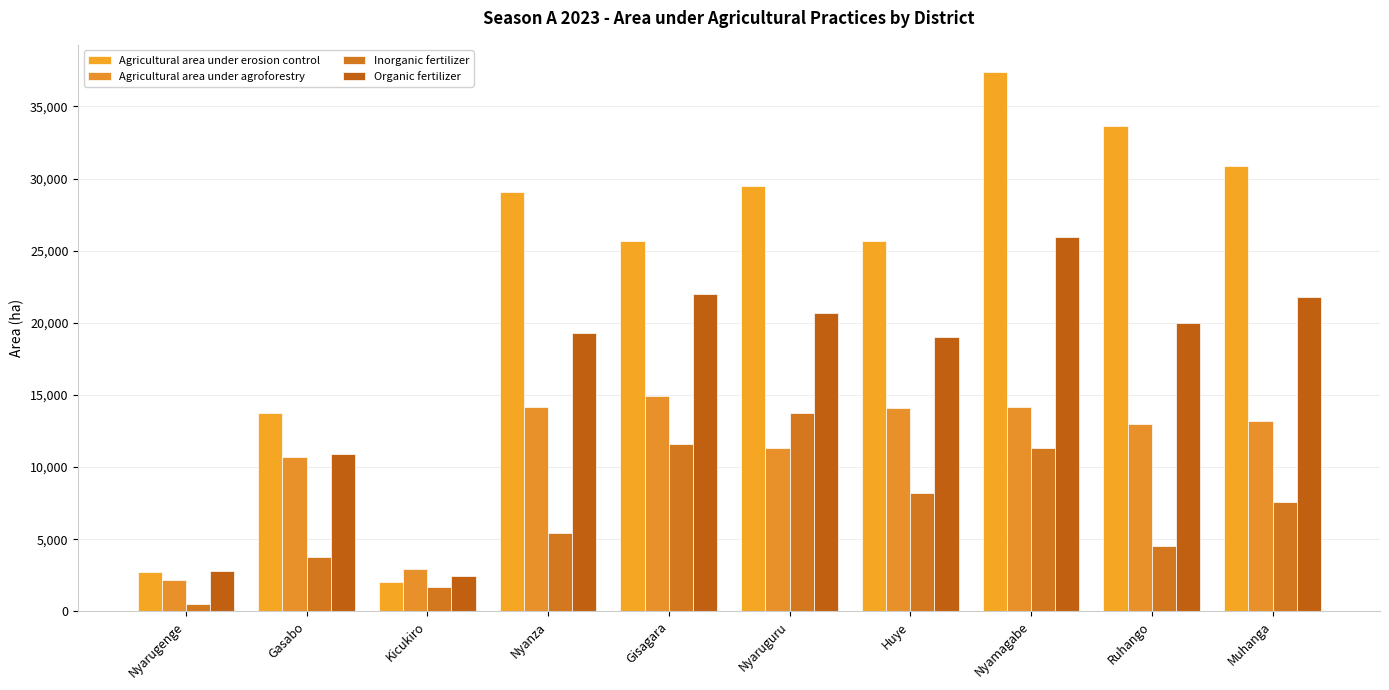

How many data points in Agricultural area under erosion control are less than 29094?

5